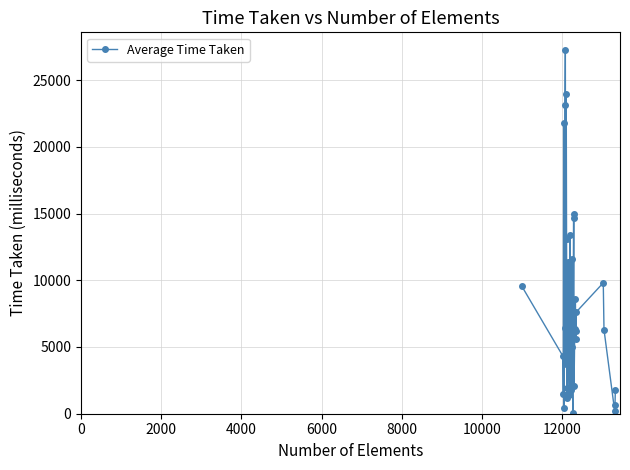

What is the difference between the maximum and minimum values?

27142